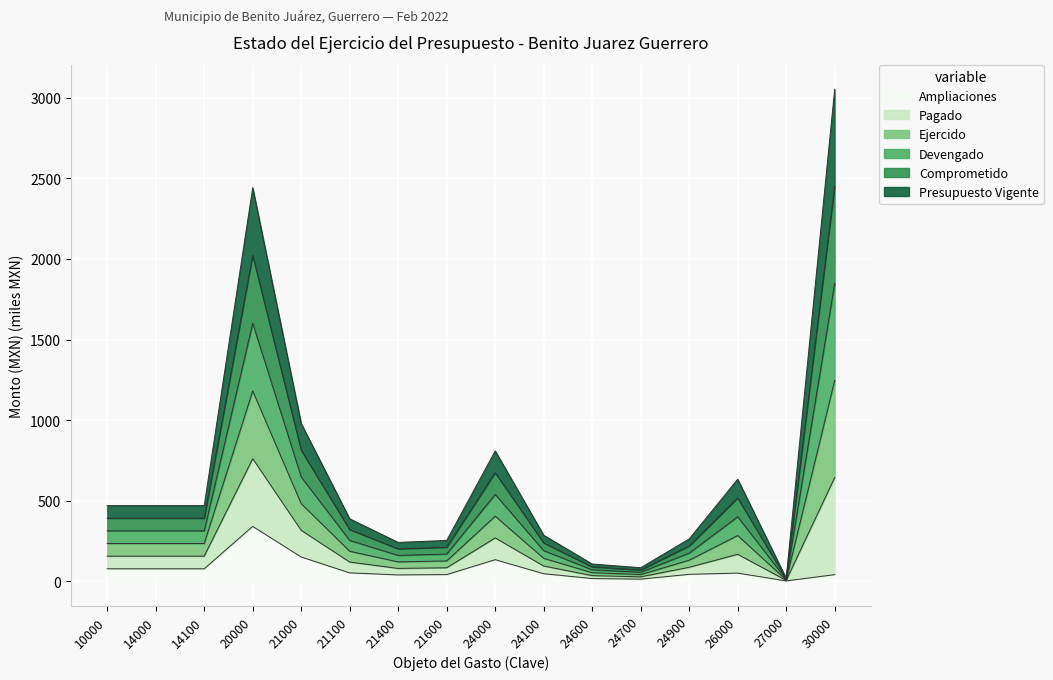

At which category is the sum across all series the highest?

30000